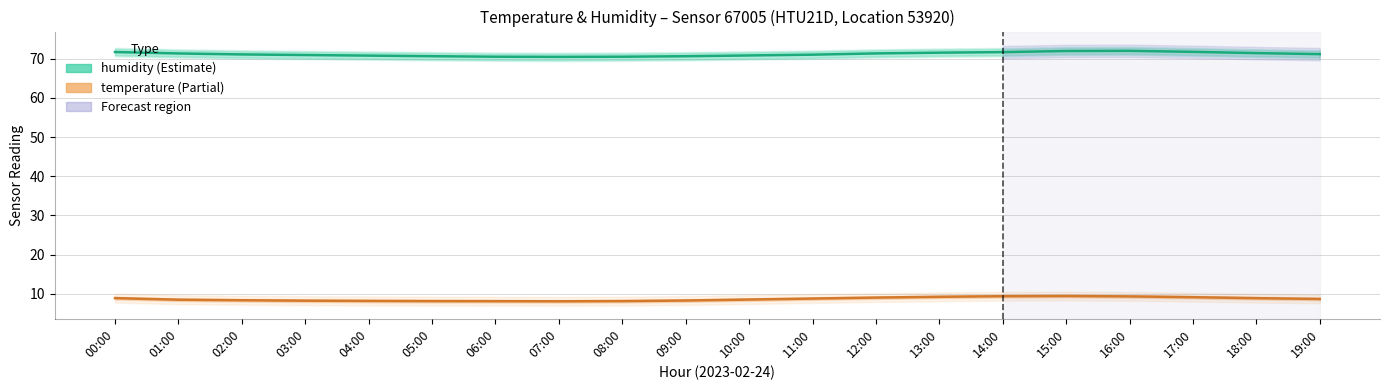

List the series in order of their overall mean, highest first.

humidity, temperature